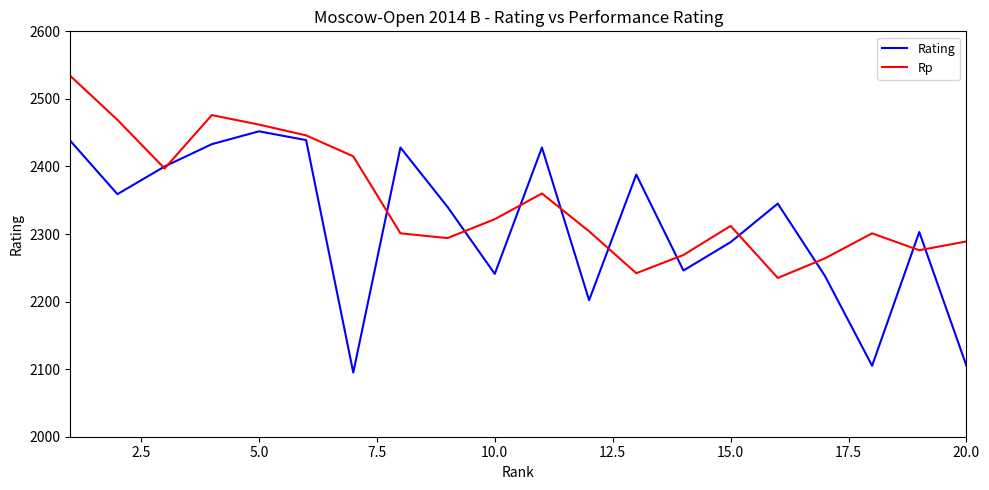

Which series has the largest total across all categories?

Rp